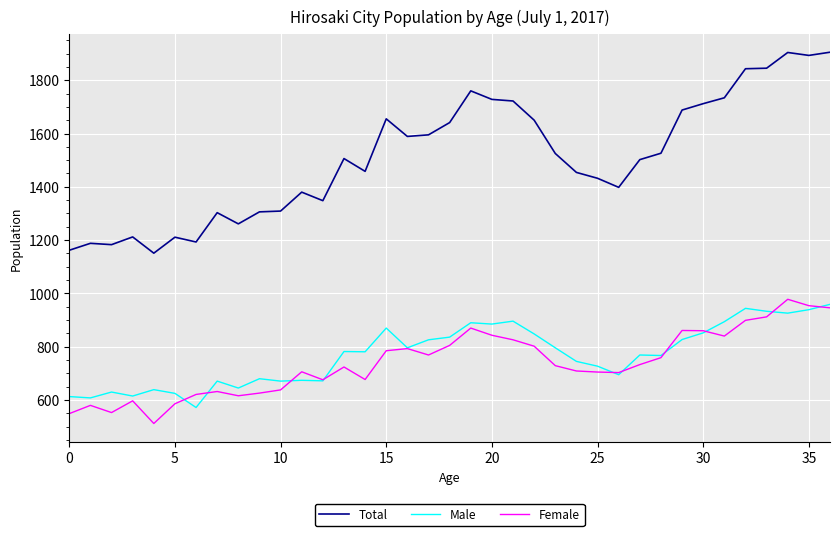

What is the minimum value shown in the chart?

512